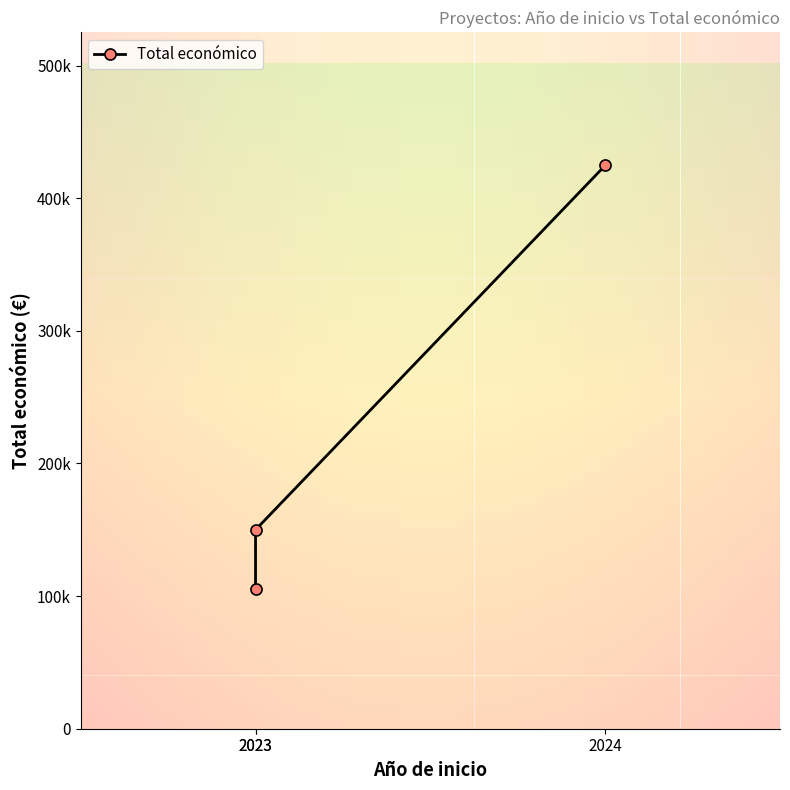

Is this an area chart (filled region under the line)?

No